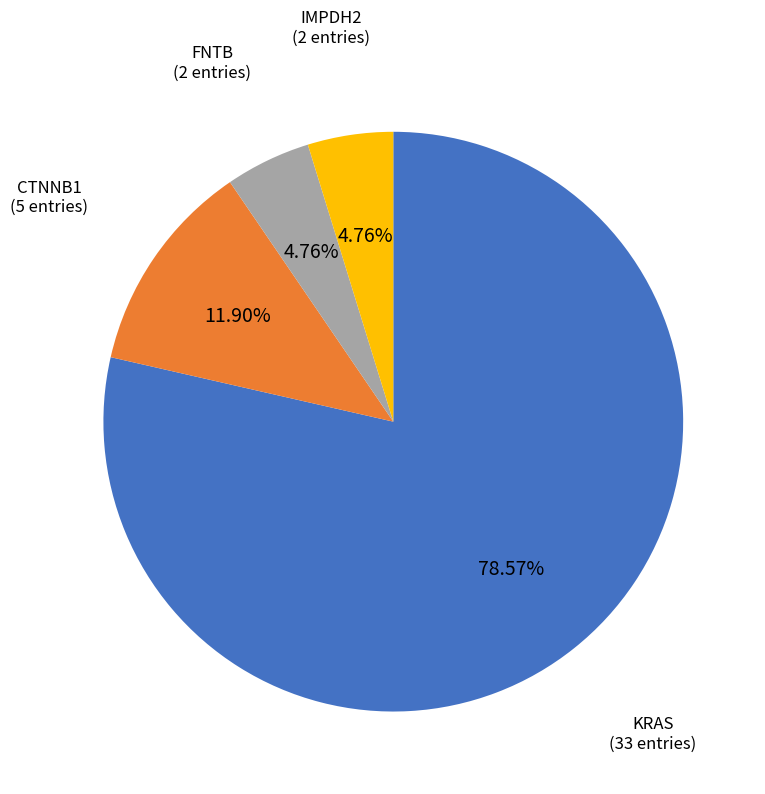

To the nearest percent, what is the average slice percentage?

25%